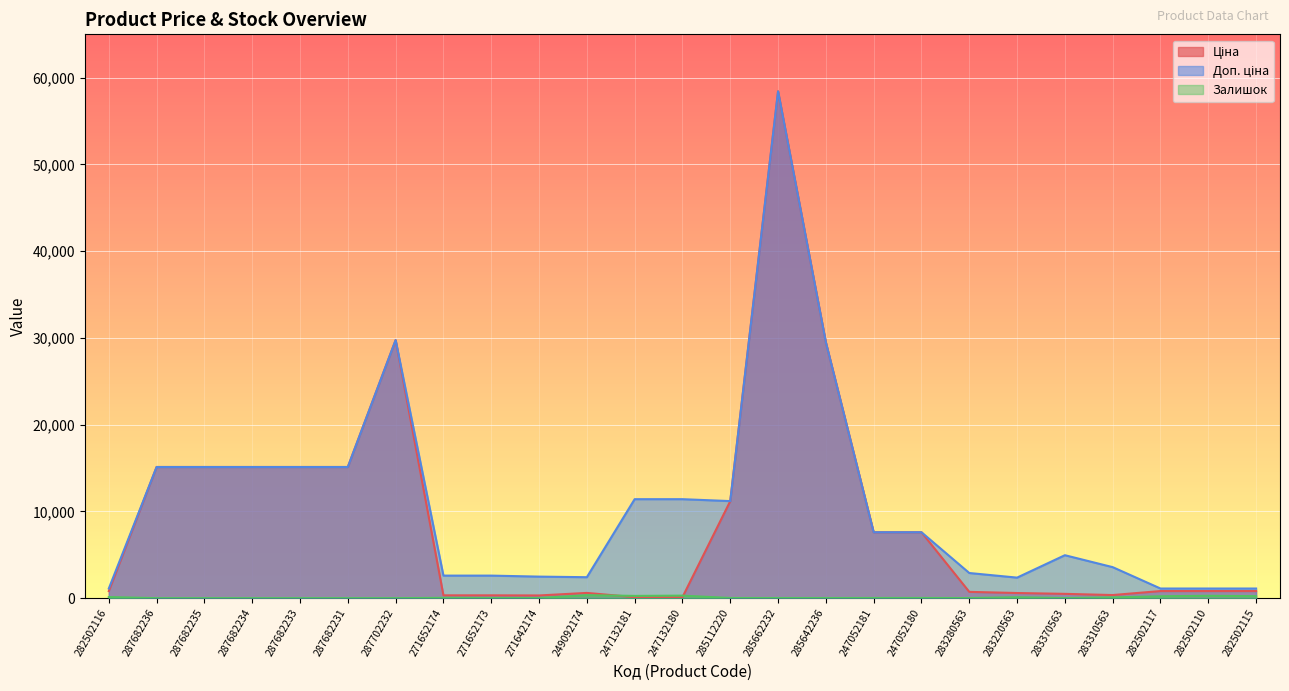

Between 287682236 and 282502117, which series saw the biggest shift?

Ціна